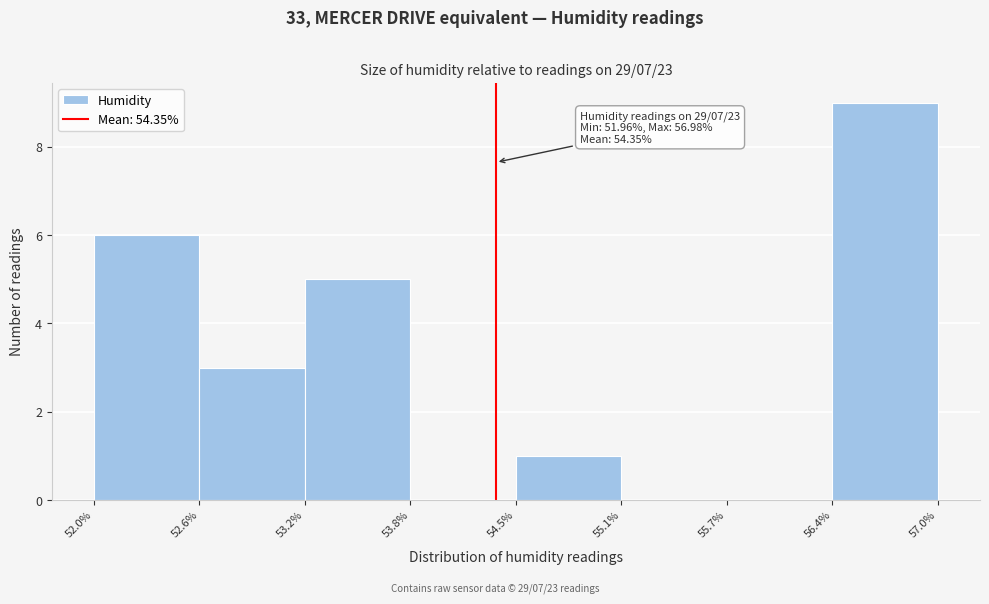

Over which range of the x-axis is the bar tallest?

56.4% to 57.0%